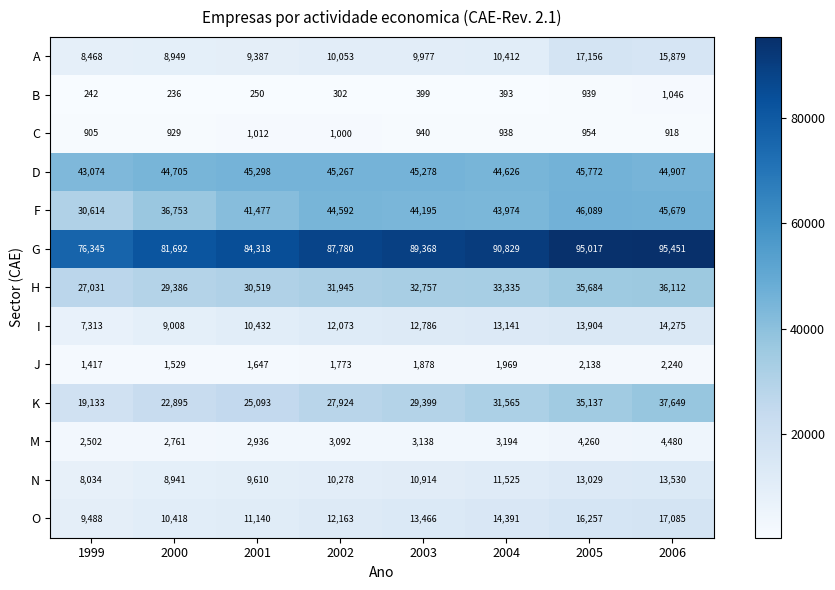

How many data points in K are less than 29399?

4